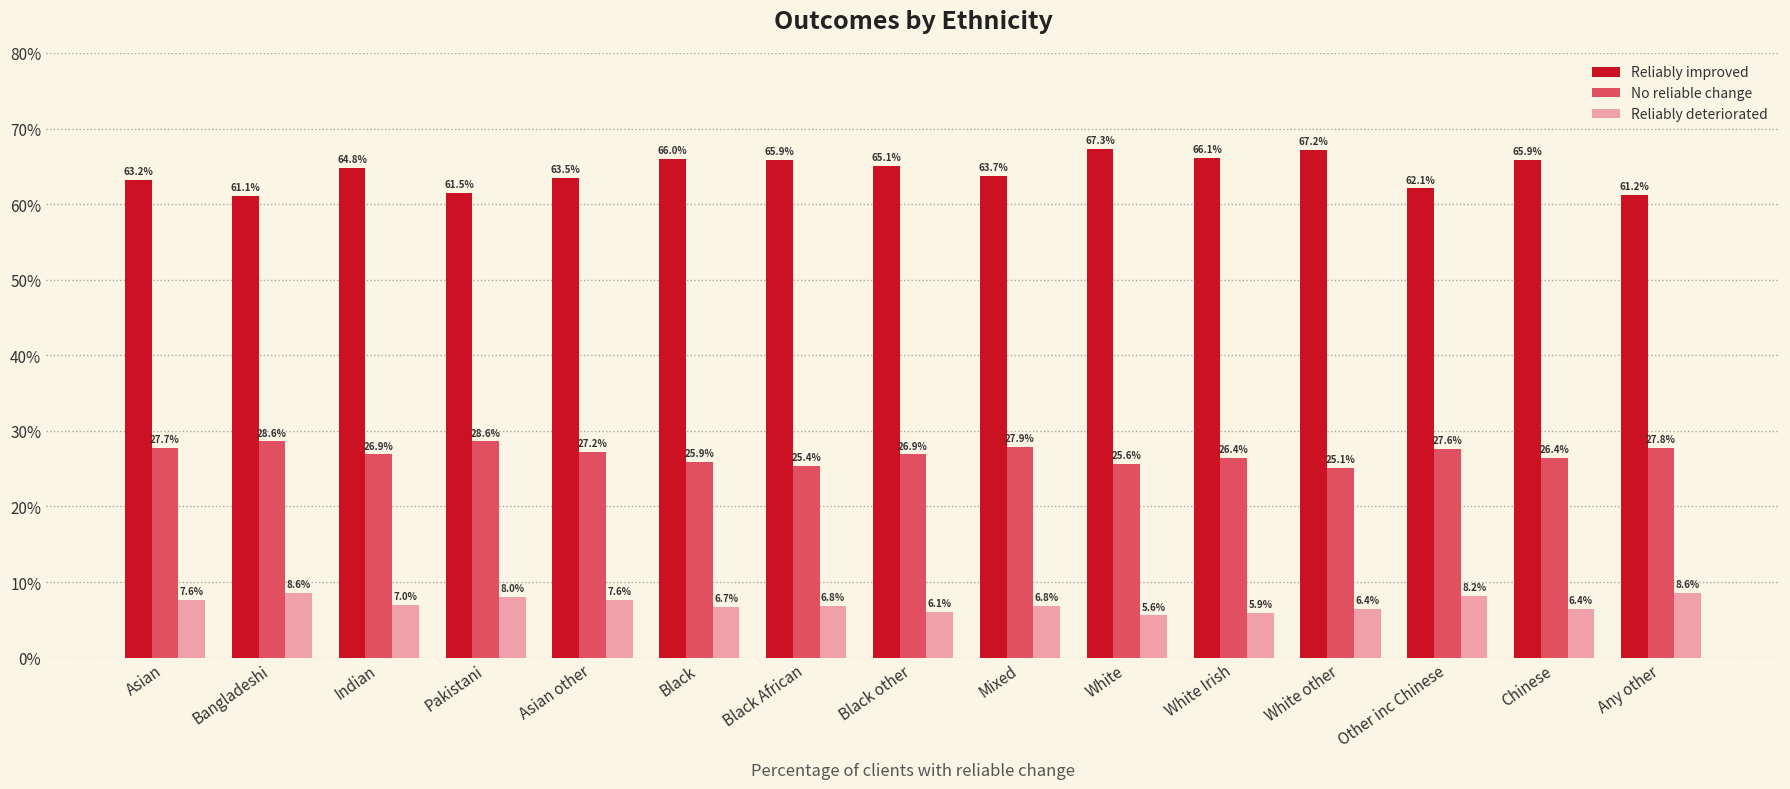

What are all the series names shown in the legend?

Reliably improved, No reliable change, Reliably deteriorated